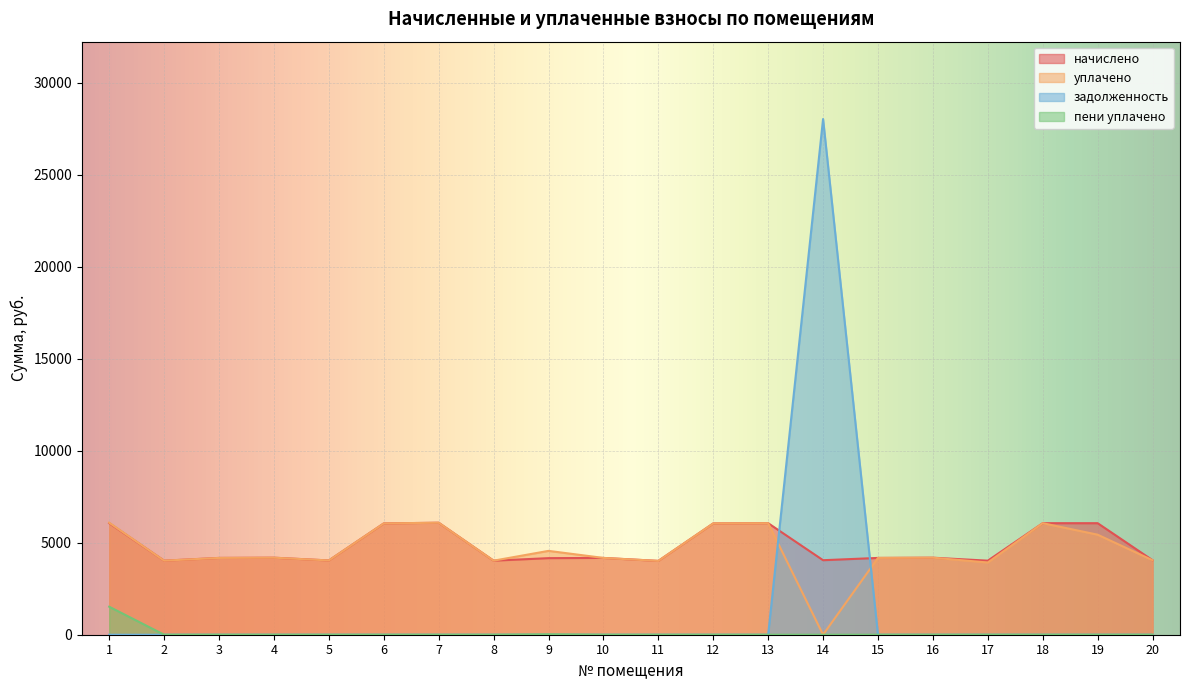

Reading left to right, transcribe all the data shown in this chart.

начислено: 1=6061.0	2=4024.1	3=4173.1	4=4185.5	5=4036.5	6=6048.5	7=6085.8	8=4024.1	9=4160.7	10=4173.1	11=4011.7	12=6048.5	13=6061.0	14=4048.9	15=4173.1	16=4185.5	17=4024.1	18=6061.0	19=6061.0	20=4048.9
уплачено: 1=6085.6	2=4024.1	3=4173.1	4=4185.5	5=4036.5	6=6048.5	7=6085.8	8=4024.1	9=4556.0	10=4173.1	11=4011.7	12=6048.5	13=6061.0	14=0.0	15=4173.1	16=4185.5	17=3924.1	18=6061.0	19=5436.0	20=4048.9
задолженность: 1=0.0	2=0.0	3=0.0	4=0.0	5=0.0	6=0.0	7=0.0	8=0.0	9=0.0	10=0.0	11=0.0	12=0.0	13=0.0	14=28023.0	15=0.0	16=0.0	17=0.0	18=0.0	19=0.0	20=0.0
пени уплачено: 1=1521.4	2=0.0	3=0.0	4=0.0	5=0.0	6=0.0	7=0.0	8=0.0	9=22.0	10=0.0	11=0.0	12=0.0	13=0.0	14=0.0	15=0.0	16=0.0	17=0.0	18=0.0	19=0.0	20=0.0